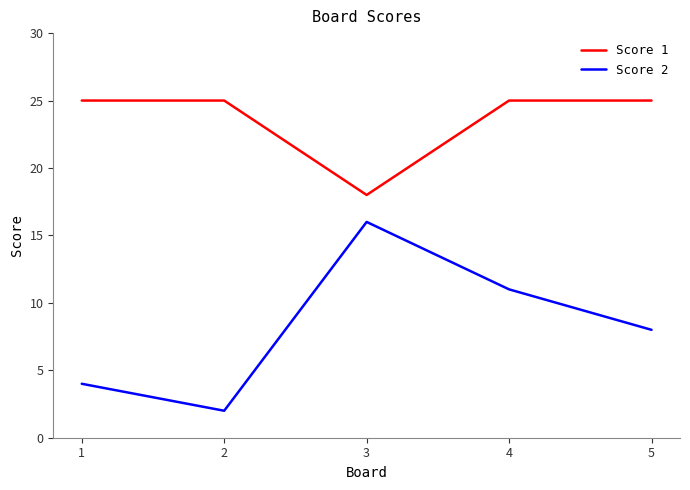

Reading left to right, extract all data points from this chart.

Score 1: 25	25	18	25	25
Score 2: 4	2	16	11	8